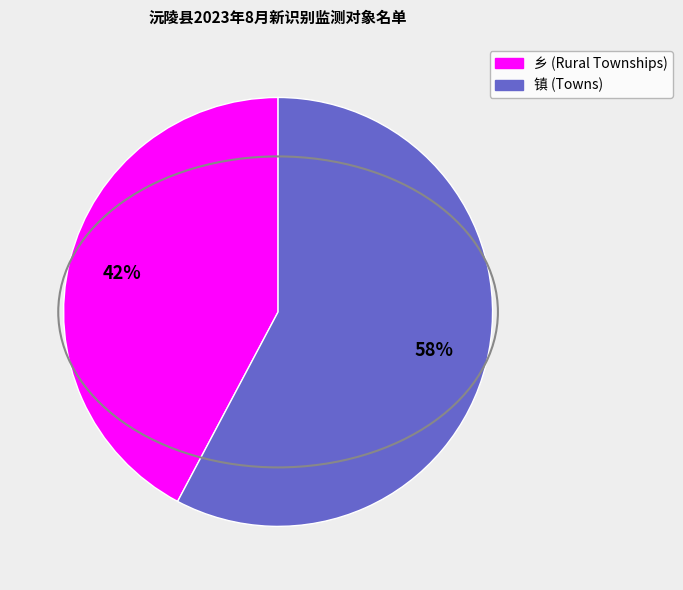

Is there a majority slice in this chart?

Yes